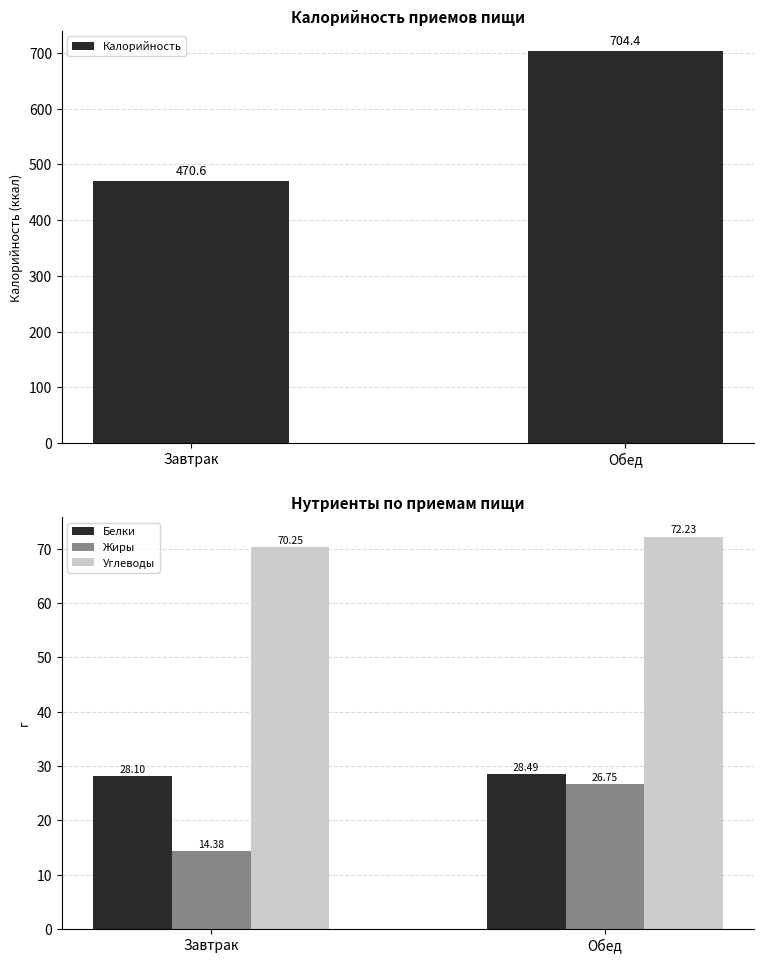

List the labels in order of Углеводы value, smallest first.

Завтрак, Обед